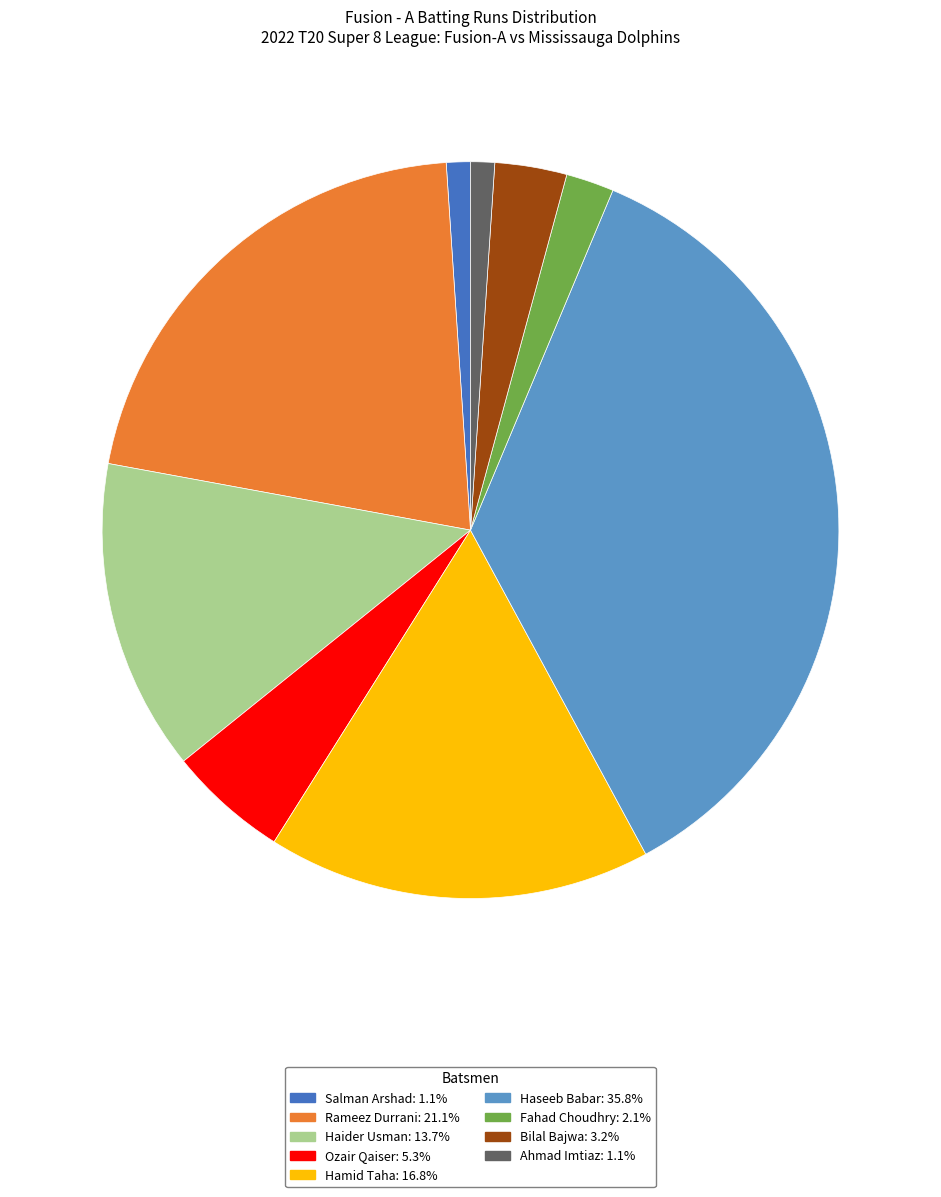

Does any single category account for the majority?

No